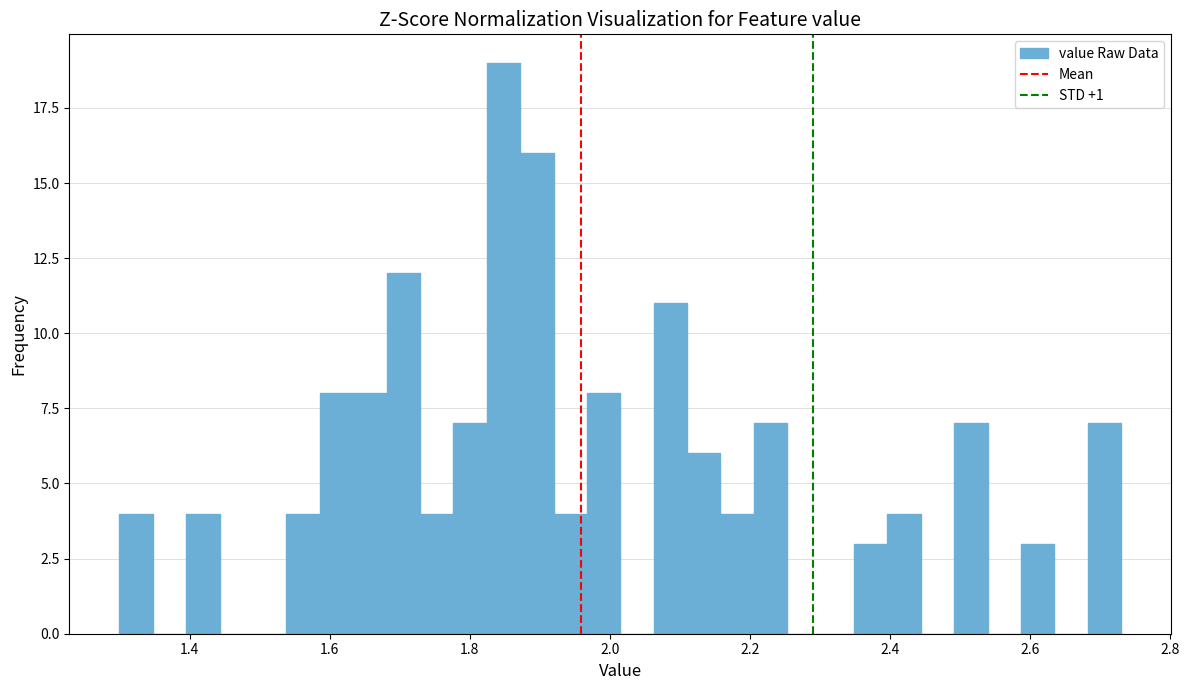

Read against the x-axis, roughly where is the centre of the tallest bar?

1.84